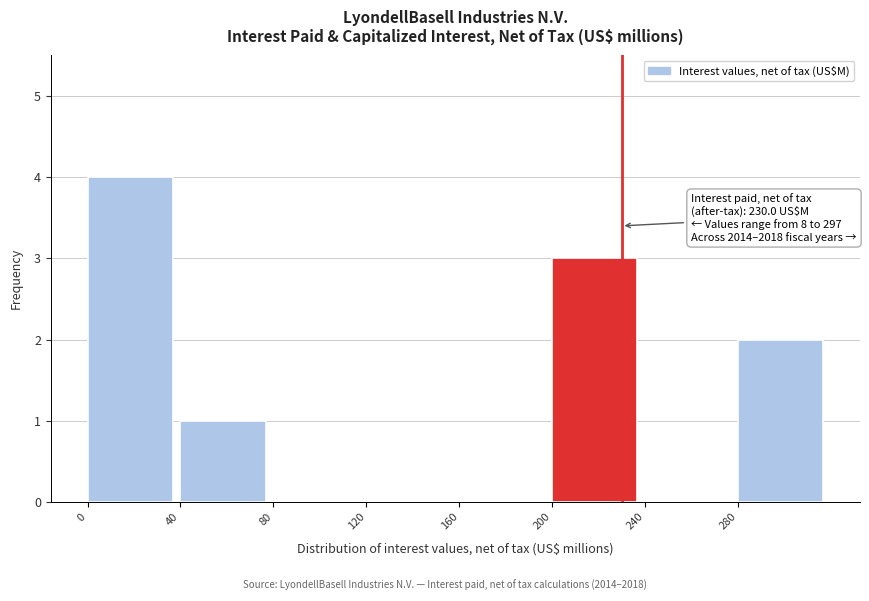

Which range on the x-axis has the tallest bar?

0 to 40